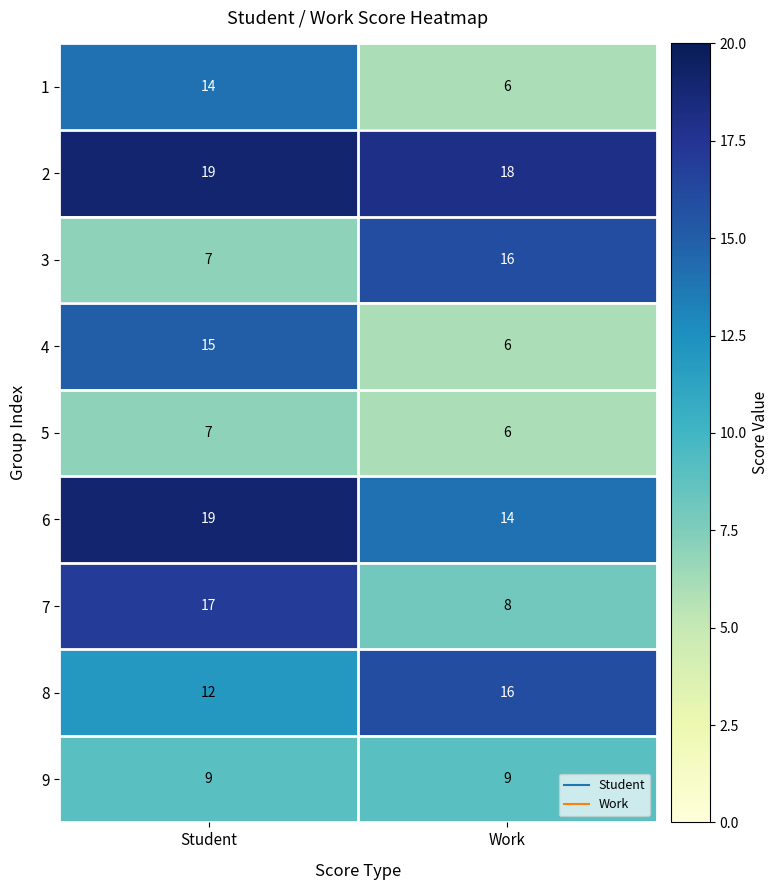

Rank the categories by 2 value from highest to lowest.

Student, Work